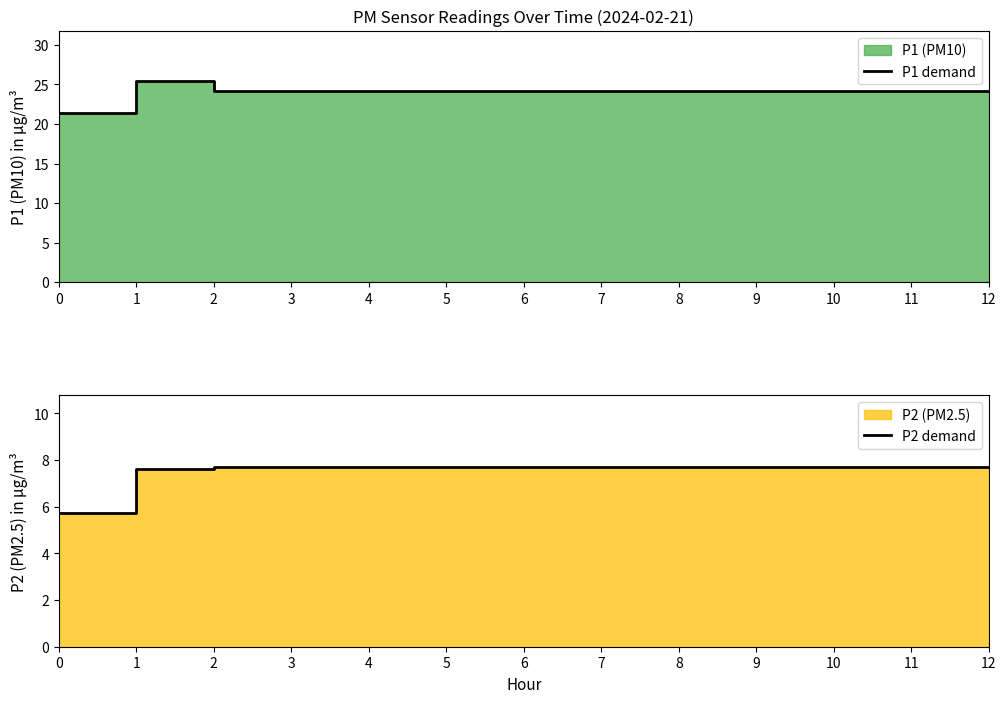

How many P2 demand values are between 7 and 8?

12